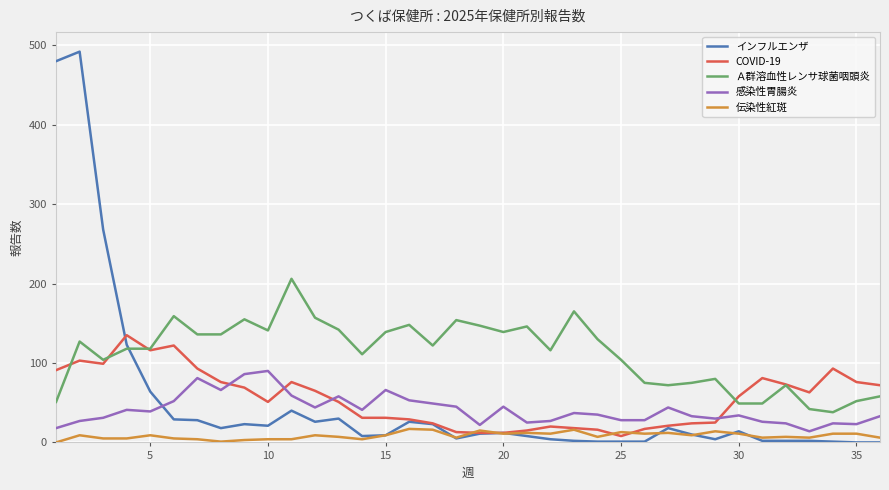

True or false: インフルエンザ has more than 2 points higher than both neighbors.

True